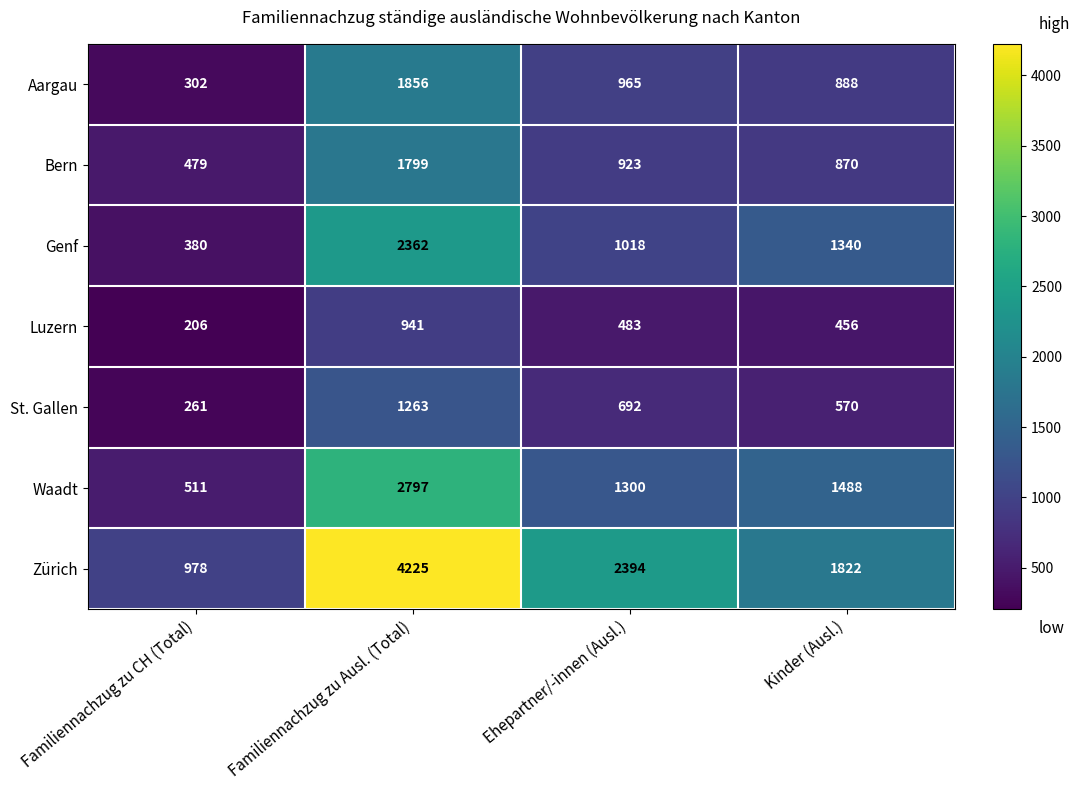

What is the total value across all series at Ehepartner/-innen (Ausl.)?

7775